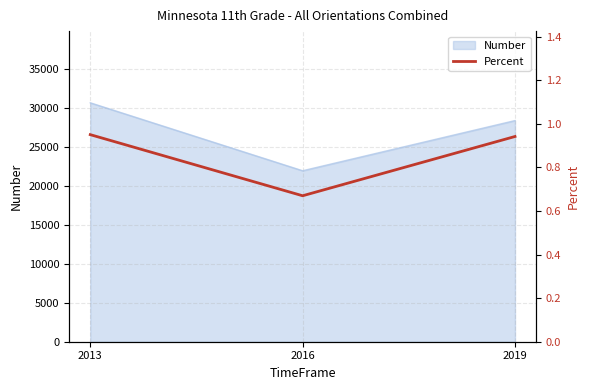

At which label is Number closest to 26294?

2019